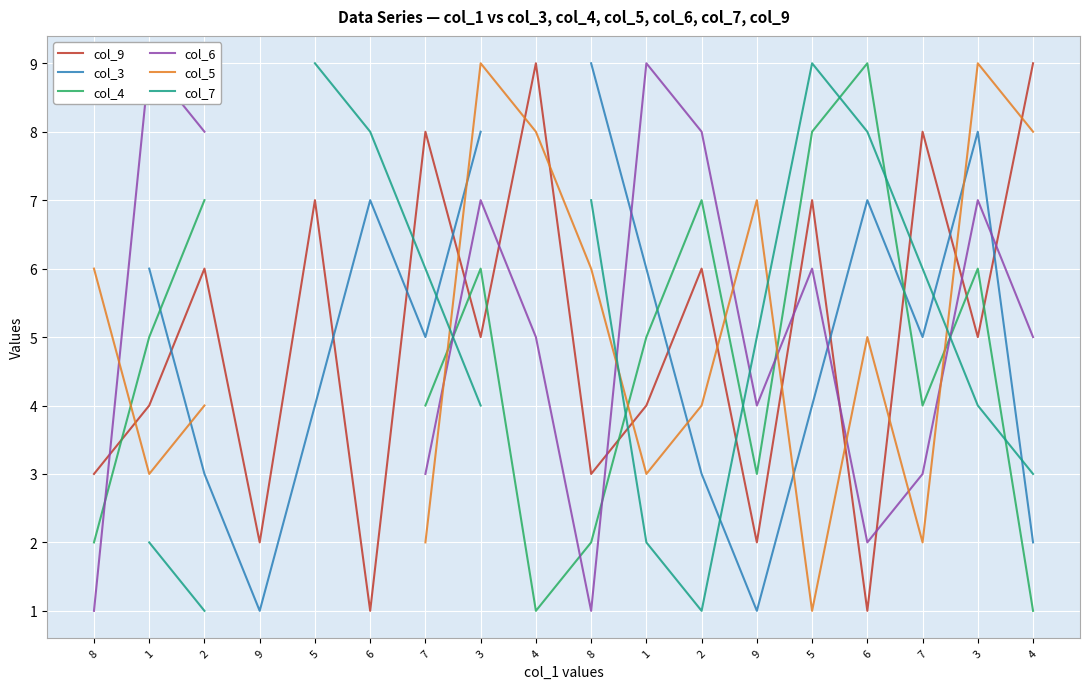

Which series has the largest total across all categories?

col_9